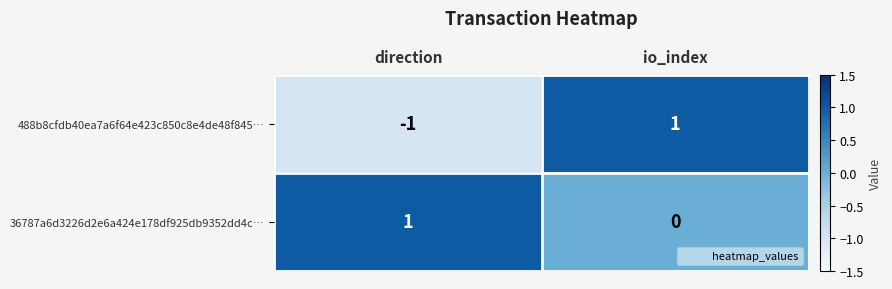

Count the number of data series in this chart.

2